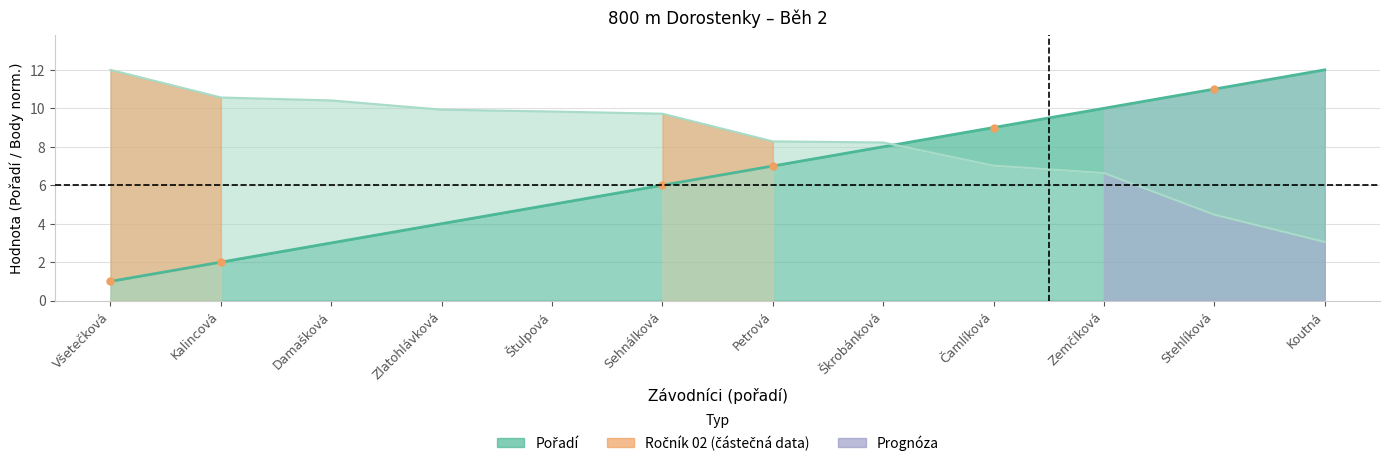

At which label does Pořadí first exceed 7?

Škrobánková